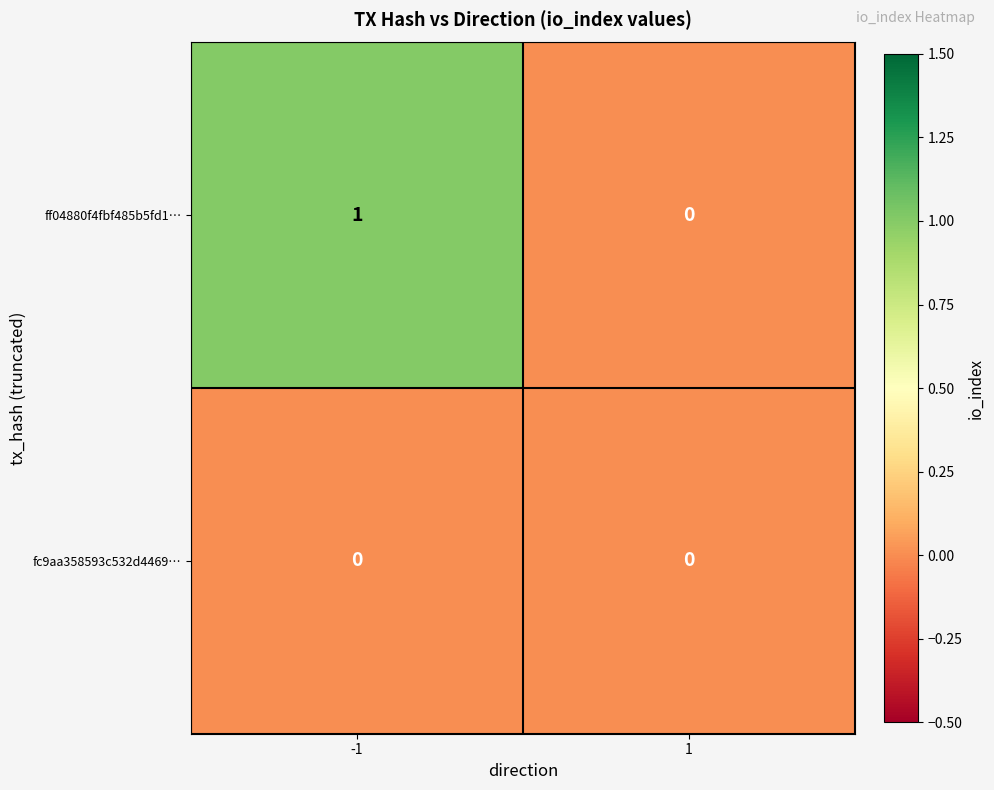

How many distinct data groups are displayed?

2